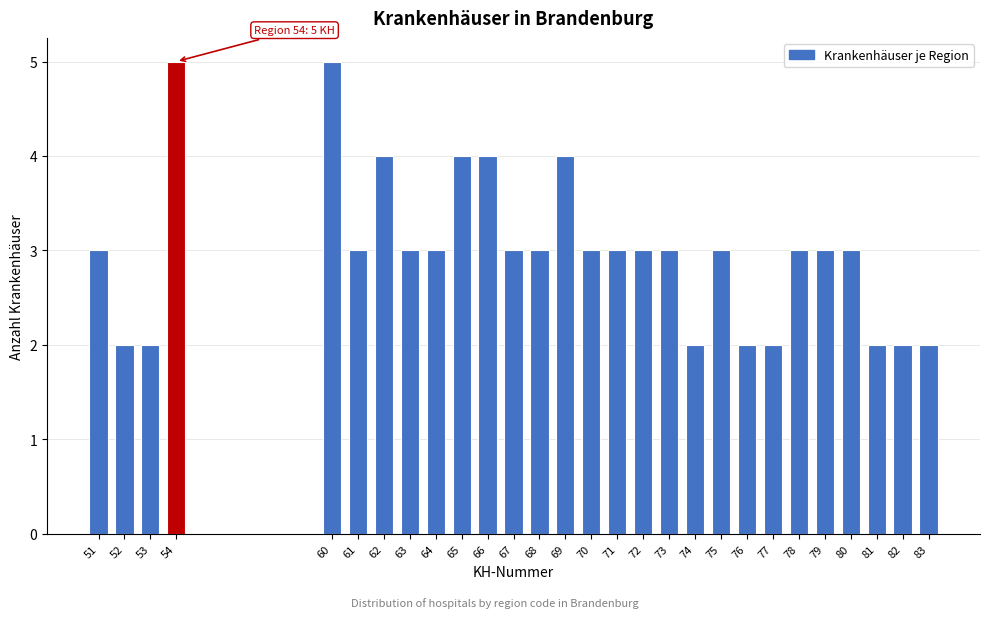

Reading left to right, transcribe all the data shown in this chart.

51=3	52=2	53=2	54=5	60=5	61=3	62=4	63=3	64=3	65=4	66=4	67=3	68=3	69=4	70=3	71=3	72=3	73=3	74=2	75=3	76=2	77=2	78=3	79=3	80=3	81=2	82=2	83=2